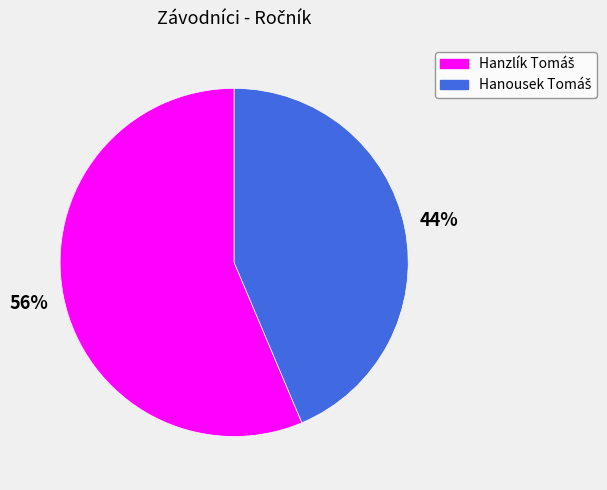

To the nearest percent, what is the average slice percentage?

50%